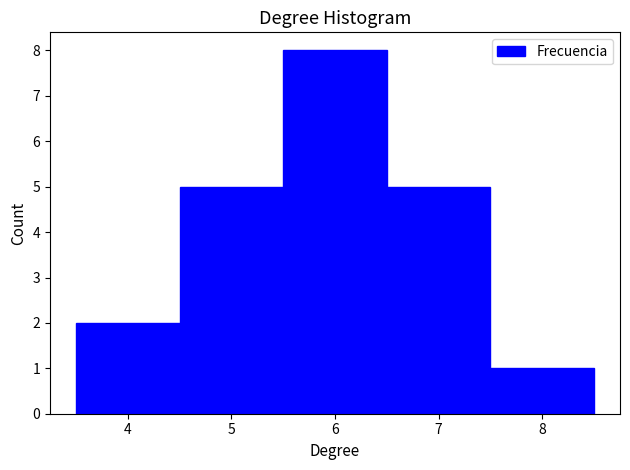

Reading left to right, list every bar in this chart as the range it spans on the x-axis followed by its height. The values are not printed on the chart, so give them approximately, as read against the axis.

3.5 to 4.5: 2
4.5 to 5.5: 5
5.5 to 6.5: 8
6.5 to 7.5: 5
7.5 to 8.5: 1